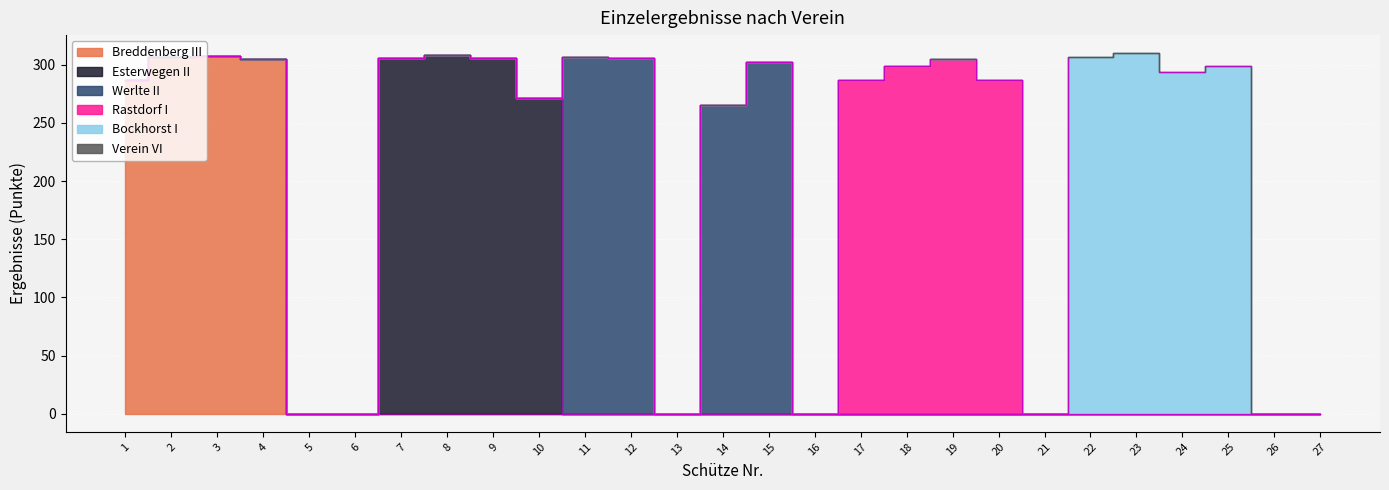

At which label is Werlte II closest to 153?

14